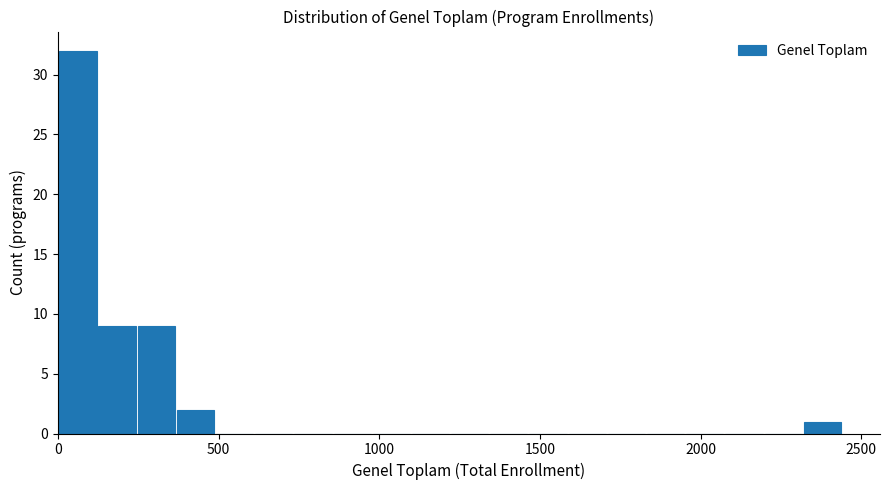

Around what value on the x-axis is the tallest bar? Give the approximate position of its centre, as read against the axis.

50